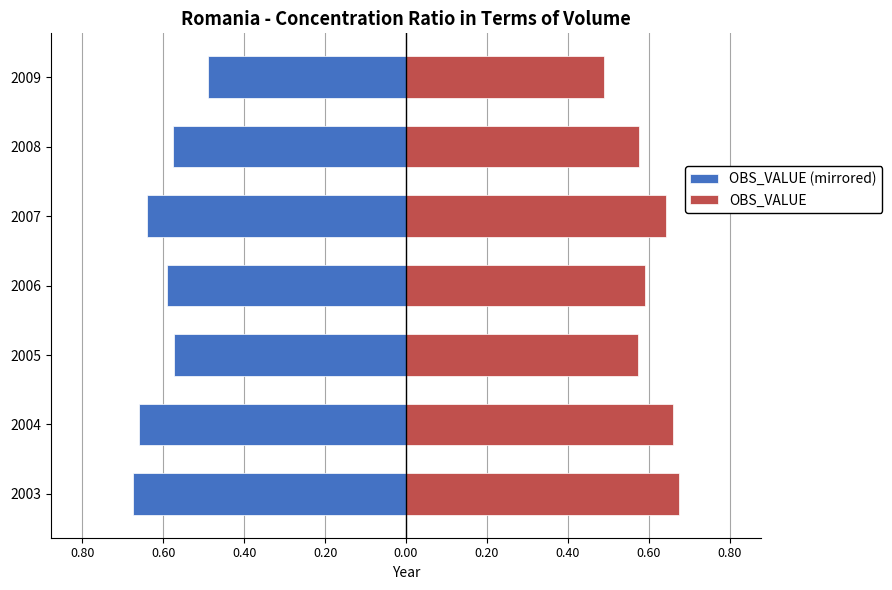

Does the chart contain any negative values?

Yes